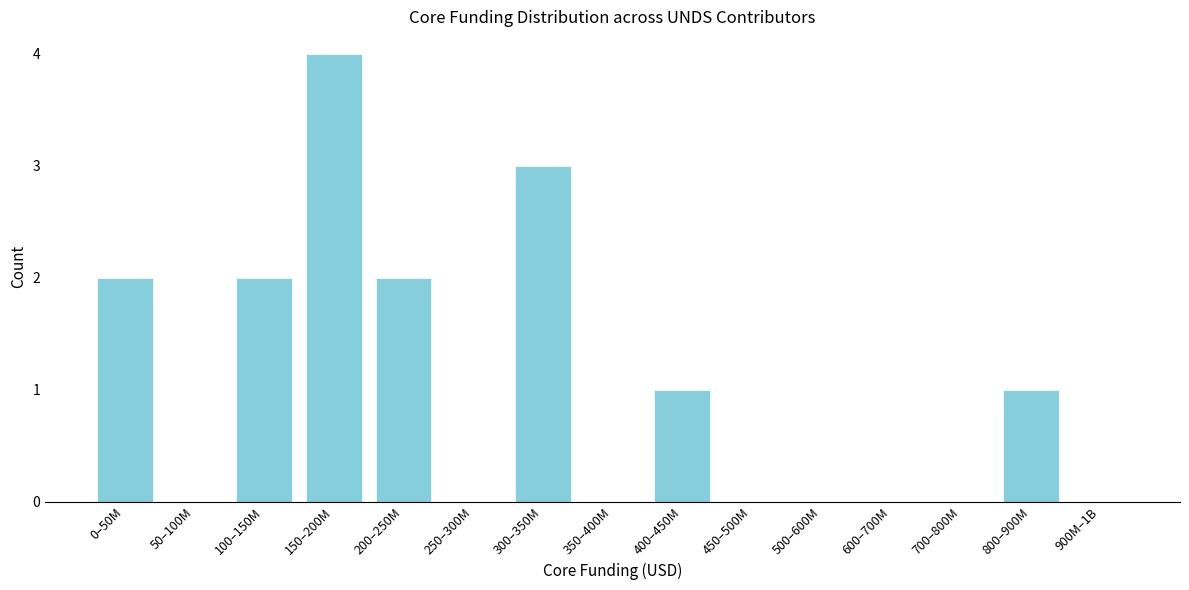

Reading left to right, extract all data points from this chart.

0–50M=2	50–100M=0	100–150M=2	150–200M=4	200–250M=2	250–300M=0	300–350M=3	350–400M=0	400–450M=1	450–500M=0	500–600M=0	600–700M=0	700–800M=0	800–900M=1	900M–1B=0